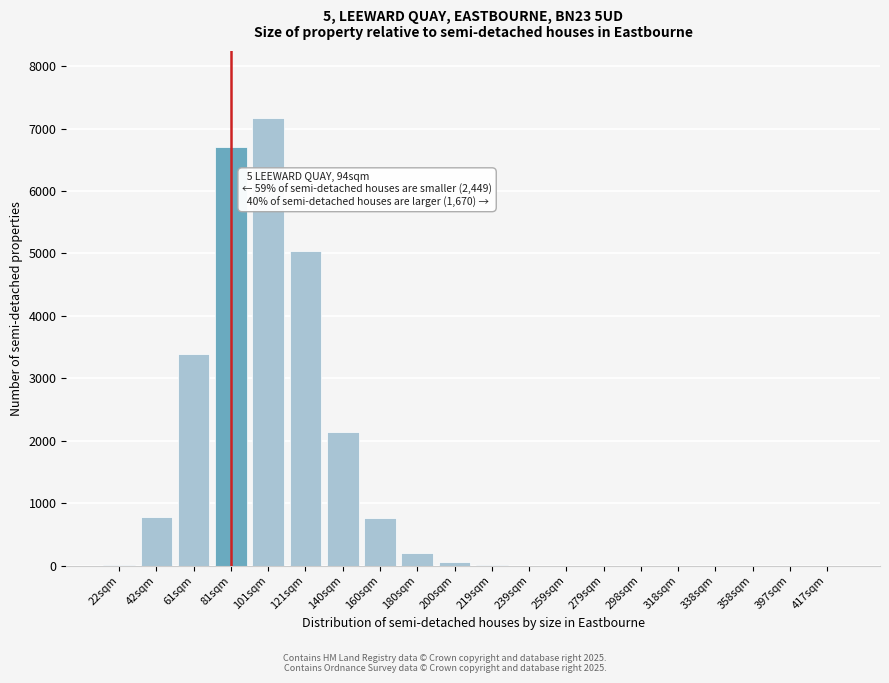

The value at 239sqm is 4958. True or false?

False